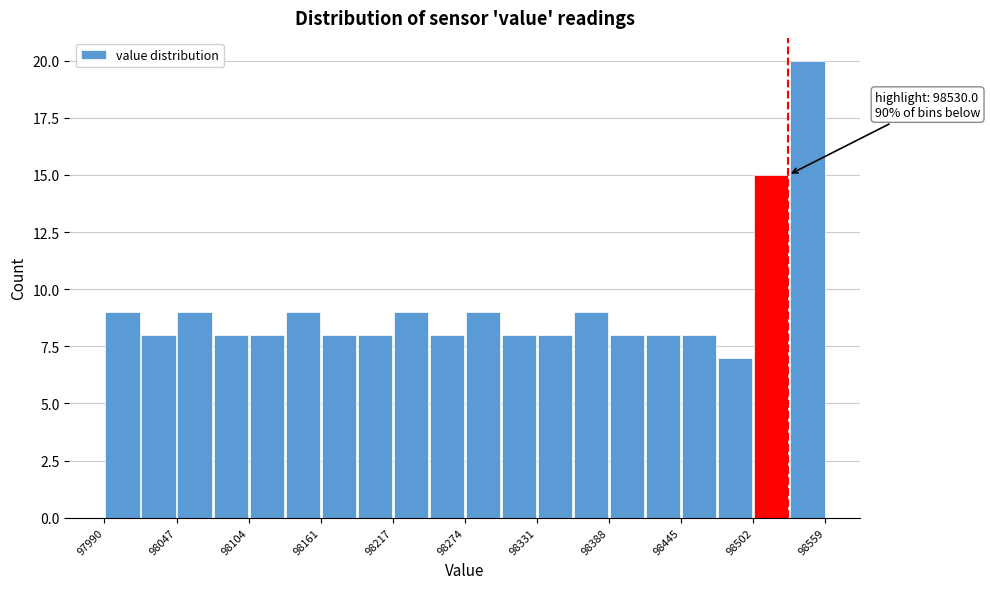

Read against the x-axis, roughly where is the centre of the tallest bar?

98540